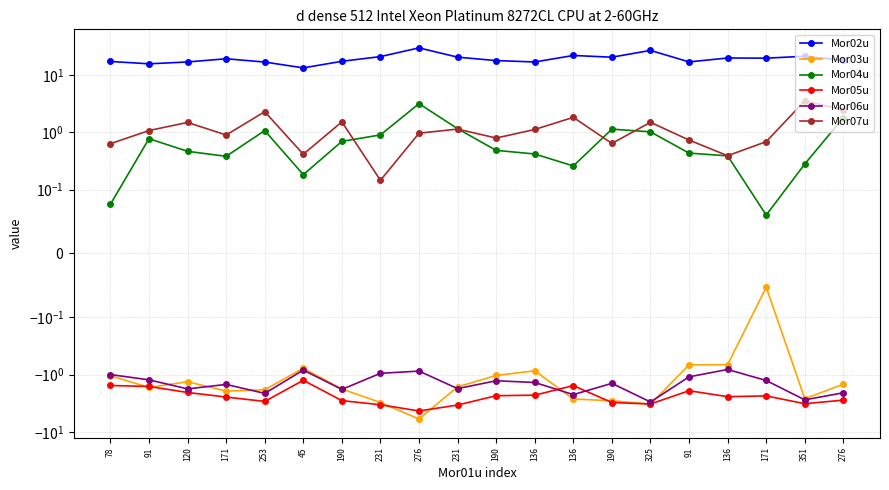

Reading left to right, list all the values displayed in this chart.

Mor02u: 17.0	15.5	16.7	19.0	16.6	13.2	17.1	20.7	29.4	20.3	17.7	16.7	21.7	20.2	26.6	16.7	19.6	19.4	21.0	17.9
Mor03u: -1.0	-1.7	-1.3	-1.9	-1.8	-0.8	-1.8	-3.1	-5.9	-1.6	-1.0	-0.9	-2.7	-2.9	-3.3	-0.7	-0.7	-0.1	-2.6	-1.5
Mor04u: 0.1	0.8	0.5	0.4	1.1	0.2	0.7	0.9	3.1	1.1	0.5	0.4	0.3	1.1	1.0	0.4	0.4	0.1	0.3	1.8
Mor05u: -1.5	-1.6	-2.0	-2.5	-2.9	-1.3	-2.8	-3.4	-4.3	-3.4	-2.3	-2.3	-1.6	-3.1	-3.2	-1.9	-2.4	-2.3	-3.2	-2.8
Mor06u: -1.0	-1.2	-1.8	-1.5	-2.1	-0.8	-1.8	-0.9	-0.9	-1.8	-1.3	-1.4	-2.2	-1.4	-3.0	-1.1	-0.8	-1.3	-2.8	-2.1
Mor07u: 0.6	1.1	1.5	0.9	2.3	0.4	1.5	0.1	1.0	1.1	0.8	1.1	1.8	0.6	1.5	0.7	0.4	0.7	3.5	2.5